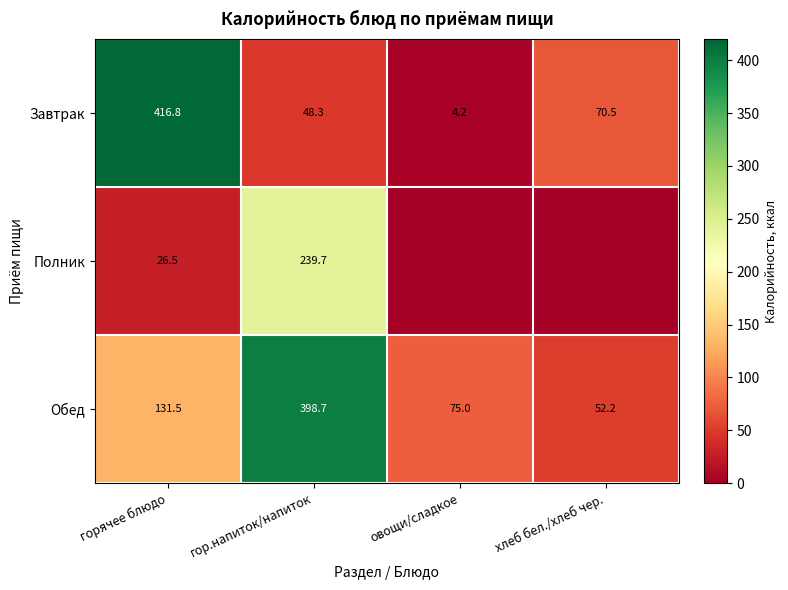

Between гор.напиток/напиток and хлеб бел./хлеб чер., which is larger?

хлеб бел./хлеб чер.